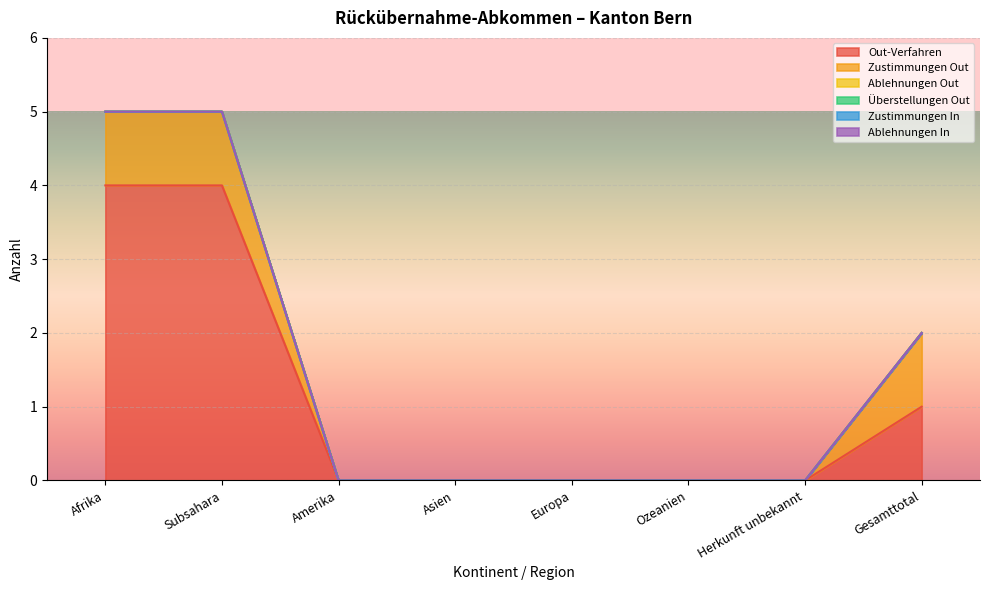

Reading right to left, what are all the values shown in this chart?

Out-Verfahren: Gesamttotal=1	Herkunft unbekannt=0	Ozeanien=0	Europa=0	Asien=0	Amerika=0	Subsahara=4	Afrika=4
Zustimmungen Out: Gesamttotal=1	Herkunft unbekannt=0	Ozeanien=0	Europa=0	Asien=0	Amerika=0	Subsahara=1	Afrika=1
Ablehnungen Out: Gesamttotal=0	Herkunft unbekannt=0	Ozeanien=0	Europa=0	Asien=0	Amerika=0	Subsahara=0	Afrika=0
Überstellungen Out: Gesamttotal=0	Herkunft unbekannt=0	Ozeanien=0	Europa=0	Asien=0	Amerika=0	Subsahara=0	Afrika=0
Zustimmungen In: Gesamttotal=0	Herkunft unbekannt=0	Ozeanien=0	Europa=0	Asien=0	Amerika=0	Subsahara=0	Afrika=0
Ablehnungen In: Gesamttotal=0	Herkunft unbekannt=0	Ozeanien=0	Europa=0	Asien=0	Amerika=0	Subsahara=0	Afrika=0